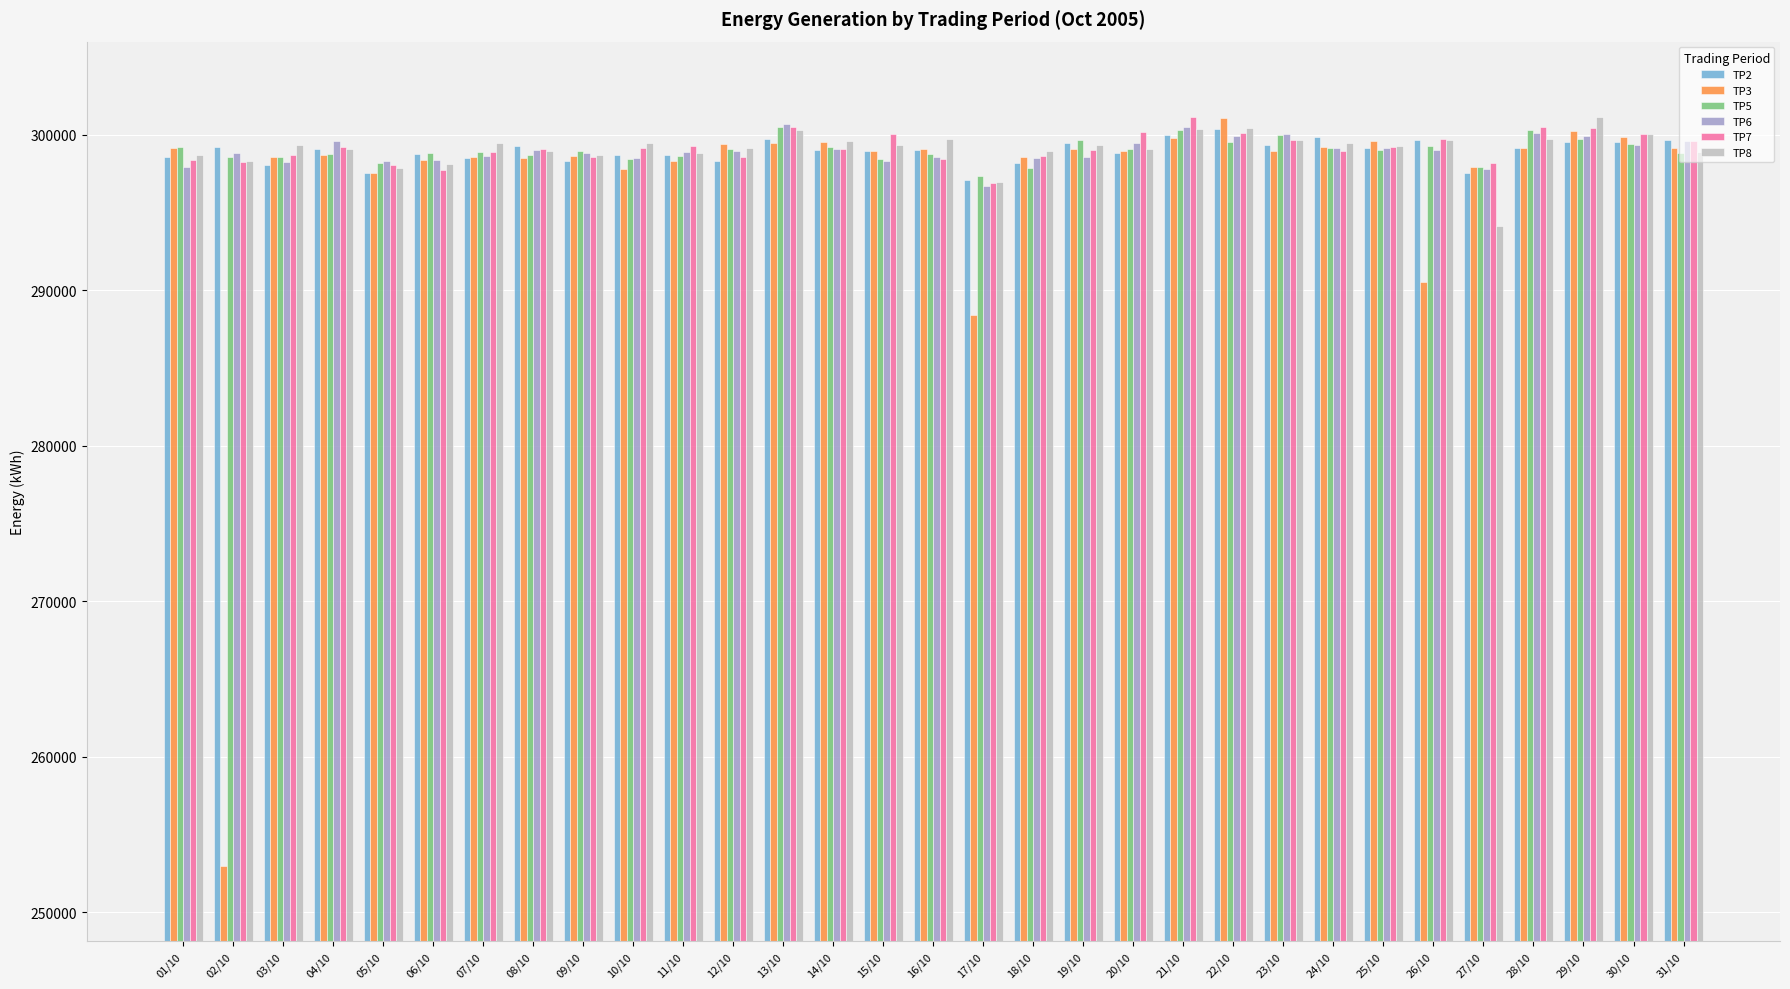

The TP7 series shows 83864 at 14/10. True or false?

False